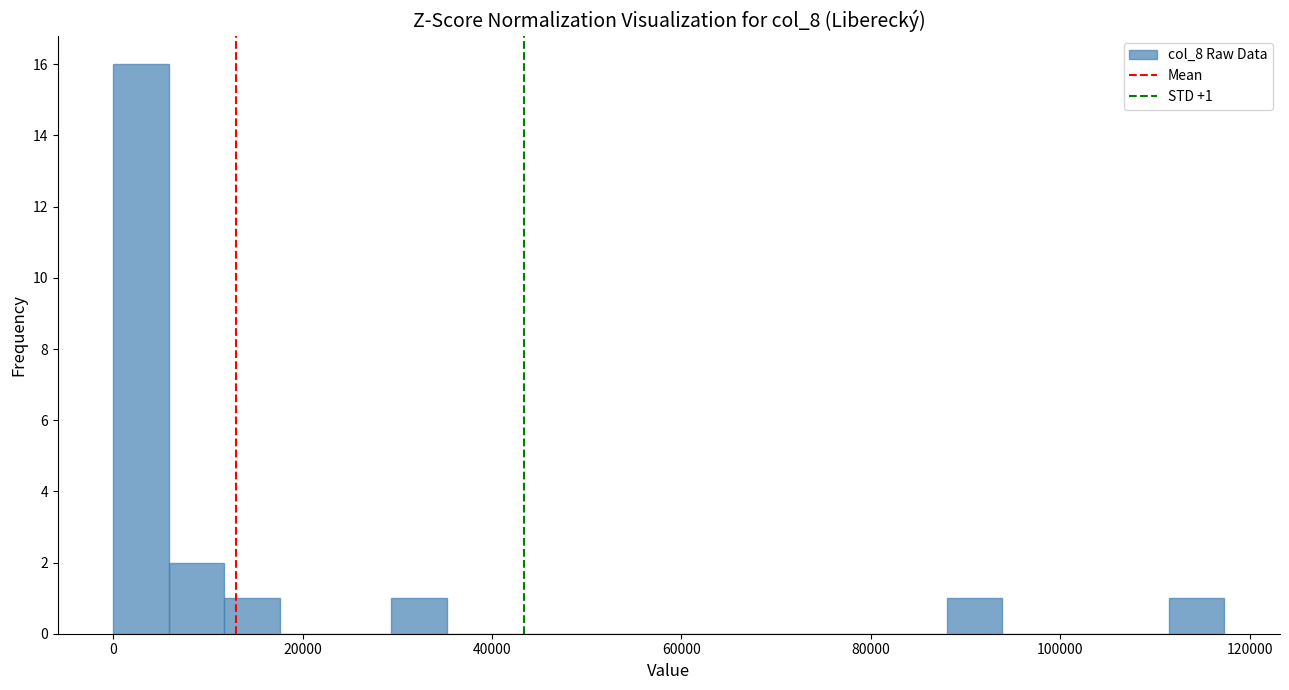

Read against the x-axis, roughly where is the centre of the tallest bar?

2000